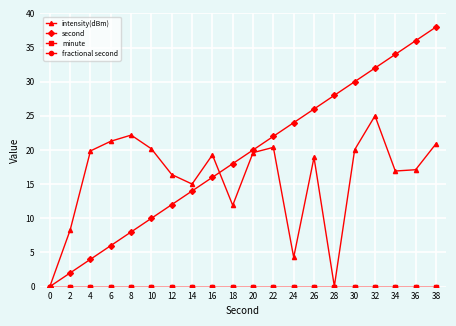

Which series changed the most between 14 and 18?

second